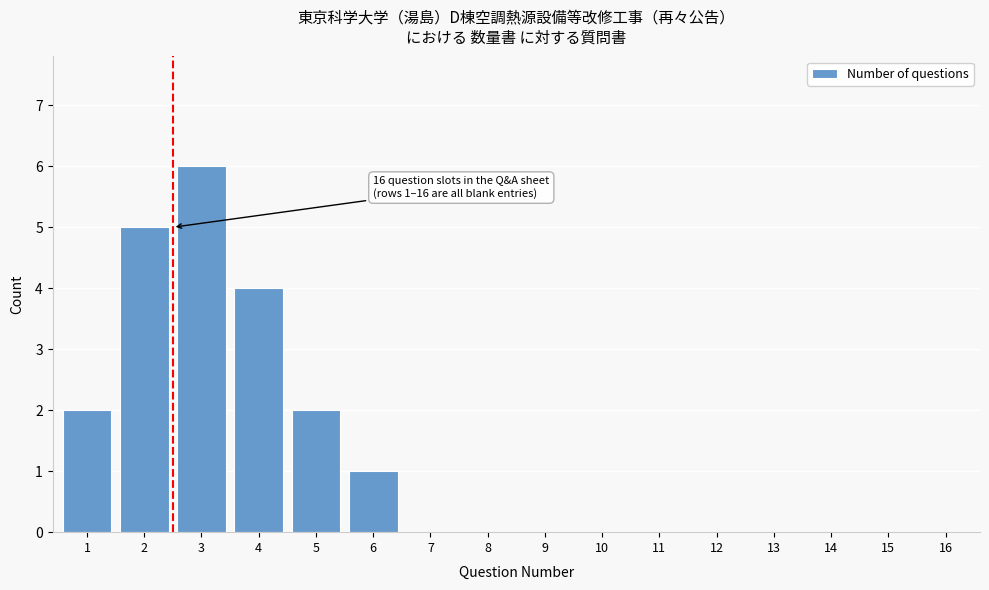

Reading left to right, extract all data points from this chart.

1=2	2=5	3=6	4=4	5=2	6=1	7=0	8=0	9=0	10=0	11=0	12=0	13=0	14=0	15=0	16=0